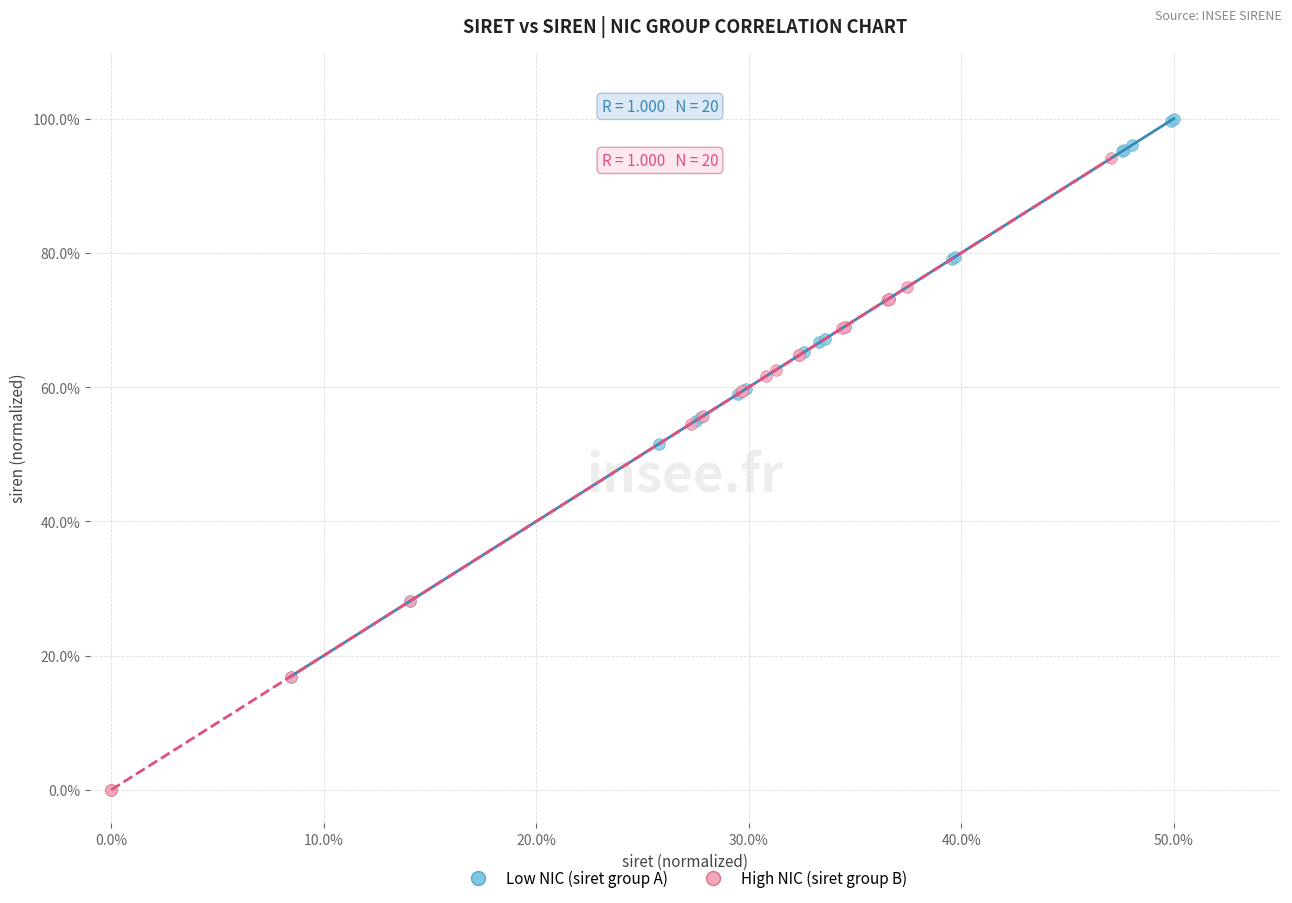

What are all the series names shown in the legend?

Low NIC (siret group A), High NIC (siret group B)